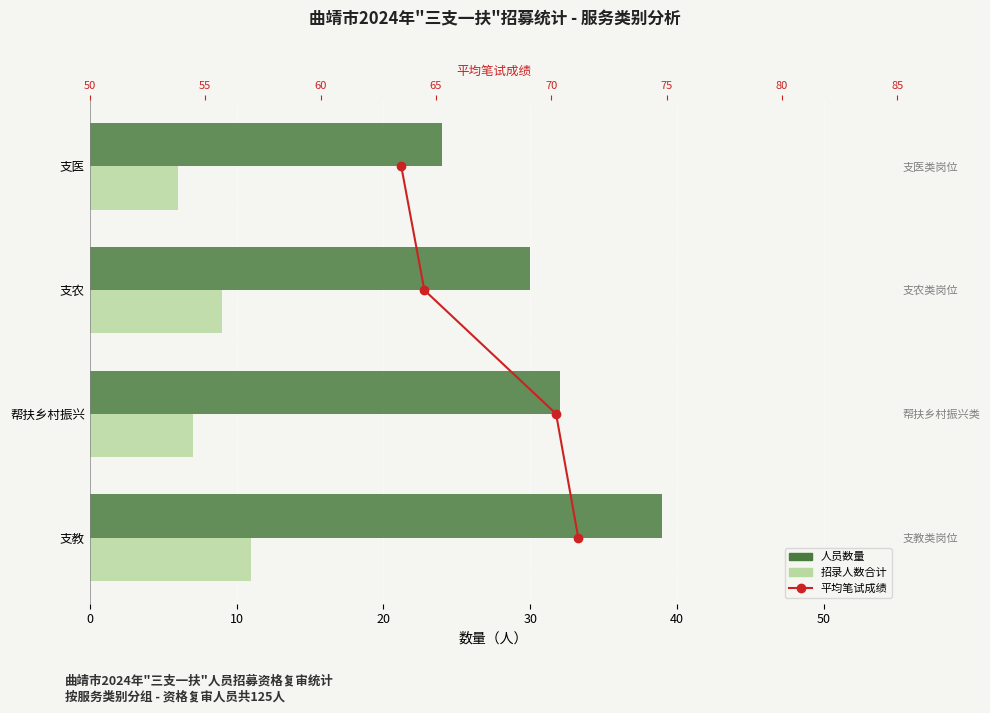

What are all the series names shown in the legend?

人员数量, 招录人数合计, 平均笔试成绩